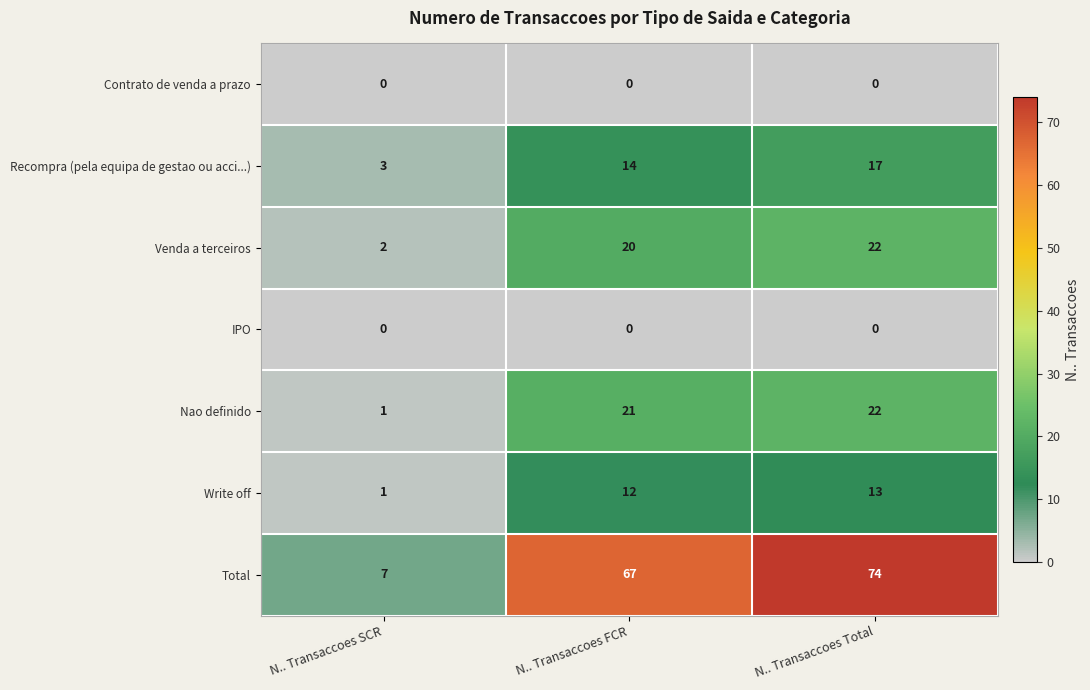

At which category does the chart reach its peak across all series?

N.. Transaccoes Total